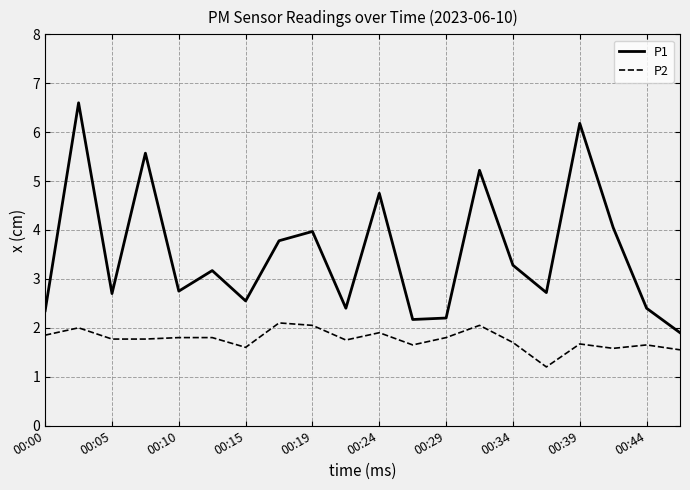

Which series has the largest range (max minus min)?

P1